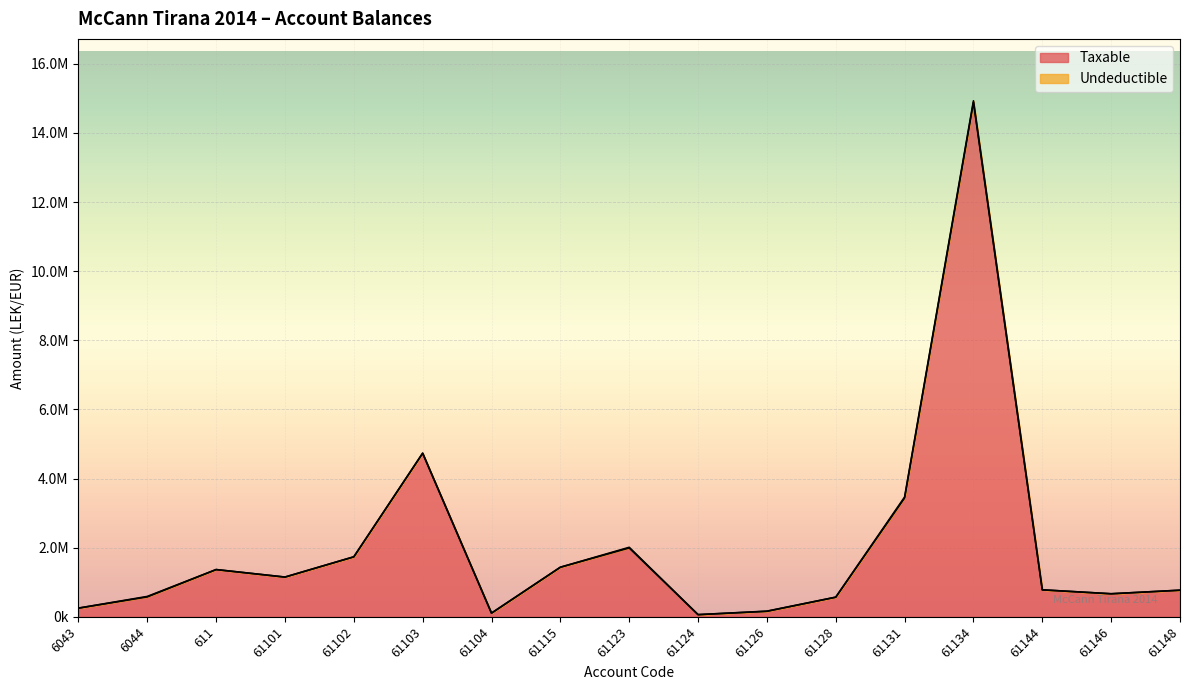

Reading left to right, what are all the values shown in this chart?

6043=250227.1	6044=575296.9	611=1366068.5	61101=1149043.7	61102=1735151.5	61103=4731146.9	61104=105900.0	61115=1433753.2	61123=1991862.2	61124=61813.2	61126=157990.0	61128=567460.5	61131=3437988.5	61134=14887859.8	61144=779642.1	61146=666085.5	61148=769080.9